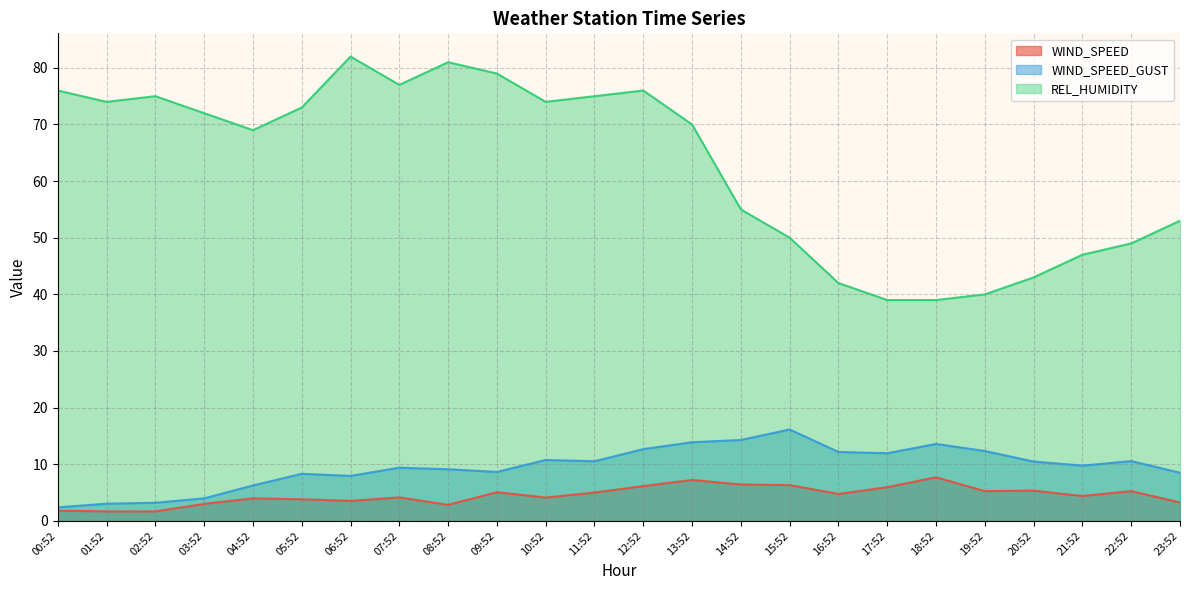

What is the highest value of the REL_HUMIDITY series?

82.0